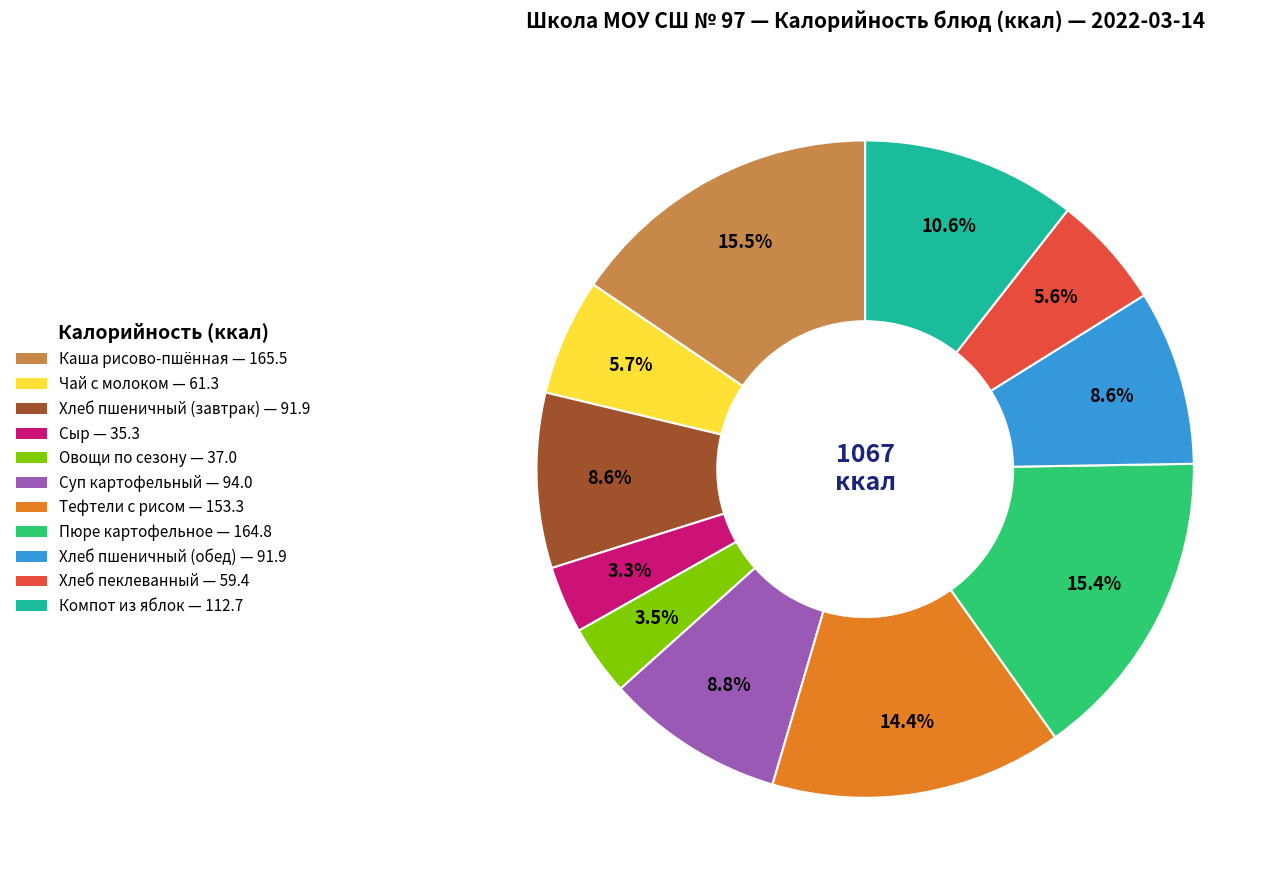

Is there any slice that represents more than half of the pie?

No